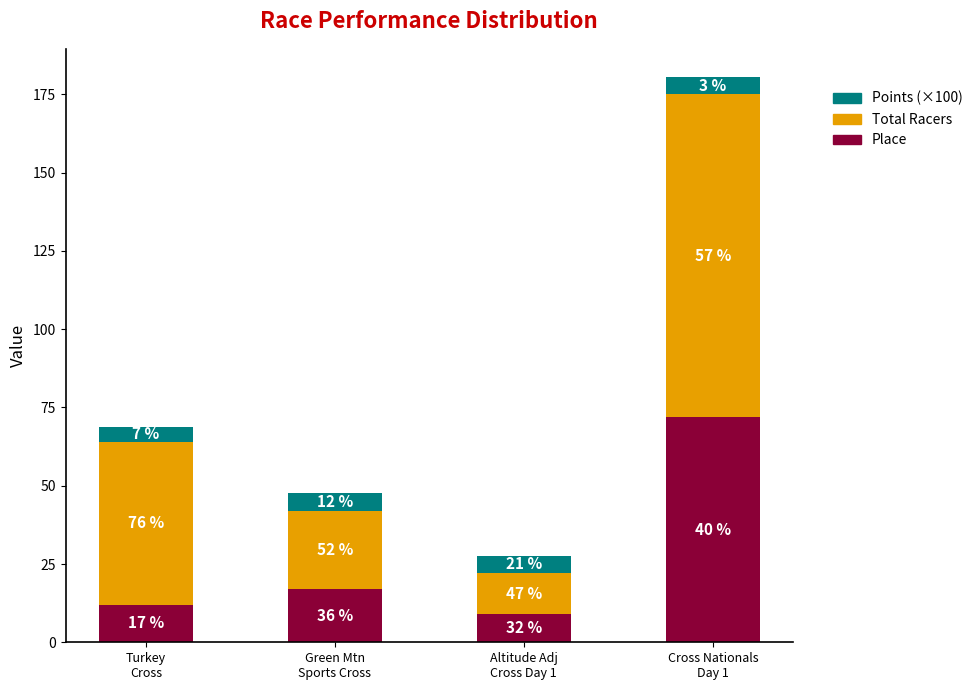

What is the difference between the maximum and second lowest values in the Place series?

60.0